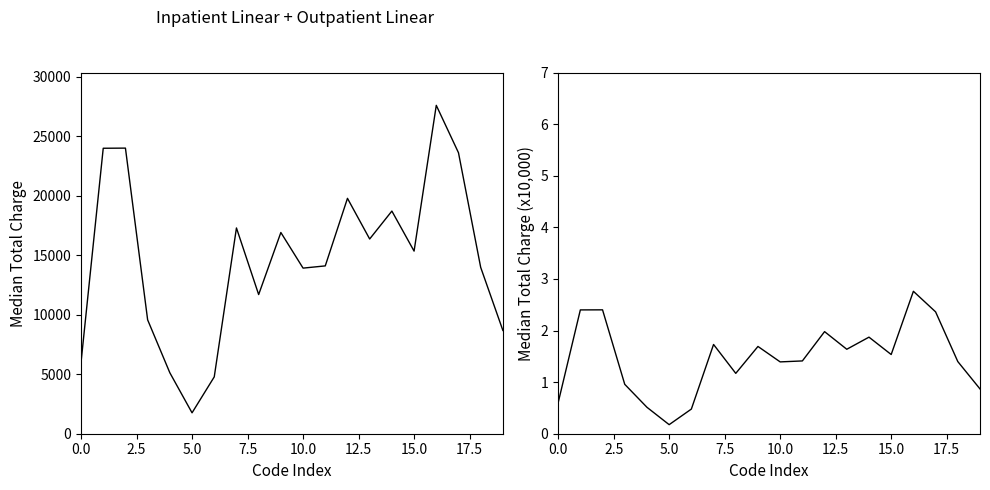

Which series has the widest spread of values?

Inpatient